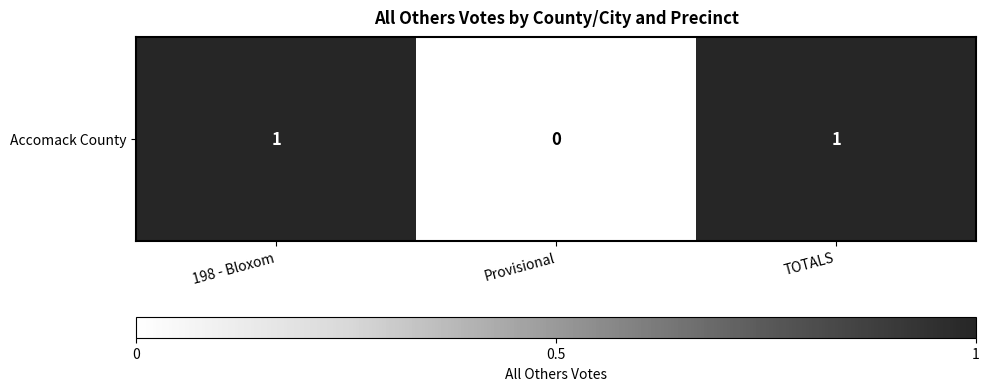

The value at 198 - Bloxom is 1. True or false?

True